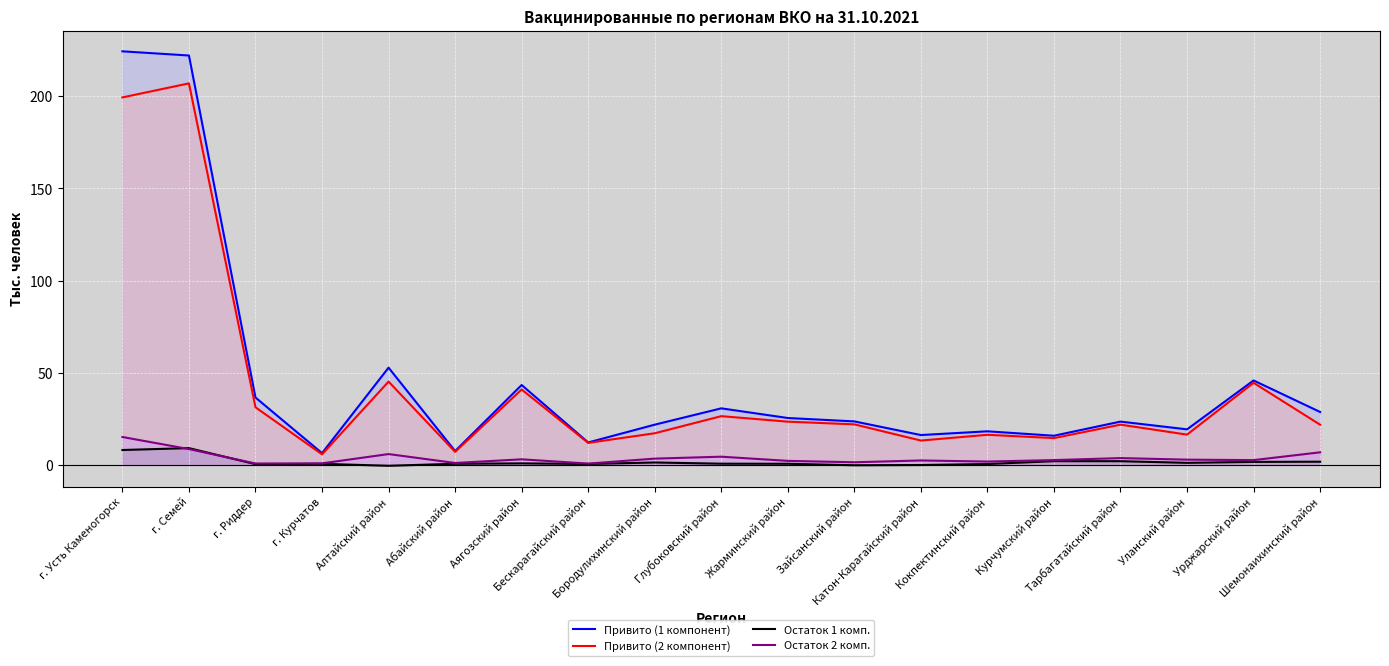

True or false: Привито (2 компонент) and Остаток 2 комп. intersect in this chart.

False